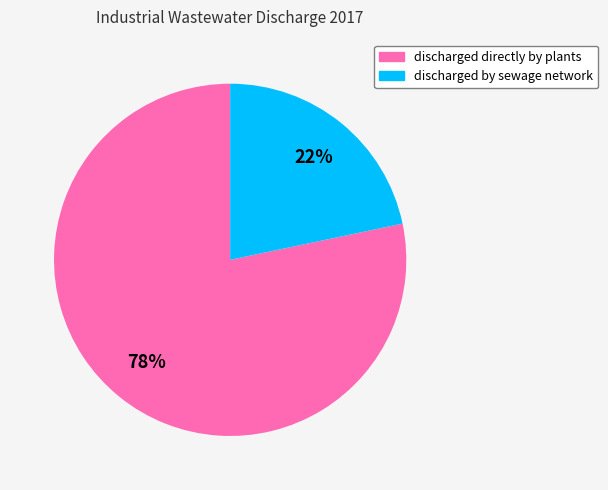

What percentage is the discharged by sewage network slice, to the nearest percent?

22%